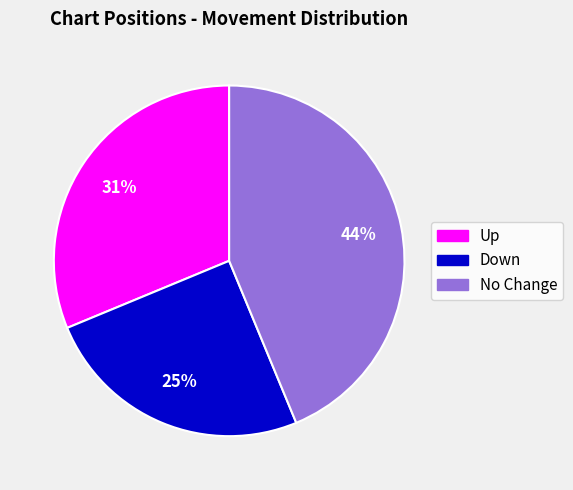

To the nearest percent, what is the difference between the largest and smallest slice percentages?

19%